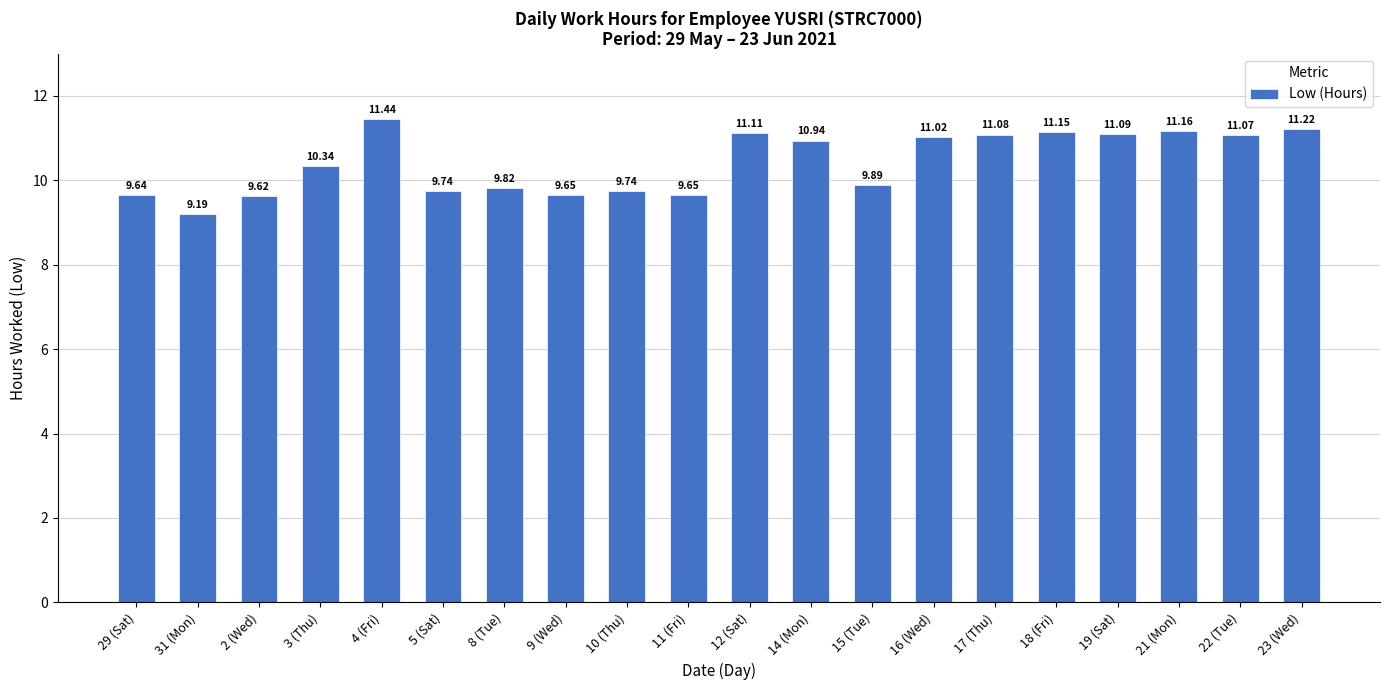

What is the greatest value displayed?

11.4